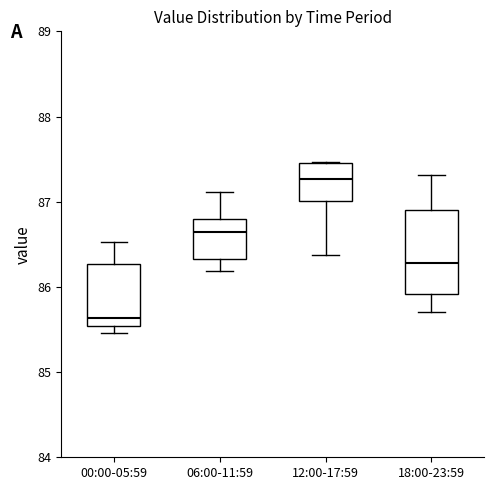

Reading left to right, read every box against the y-axis: the position of its median line, the range the box covers, and the ends of its whiskers. The values are not printed on the chart, so give them approximately, as read against the axis.

00:00-05:59: median 85.6, box 85.5 to 86.3, whiskers 85.5 (just below the box's lower edge) to 86.5
06:00-11:59: median 86.6, box 86.3 to 86.8, whiskers 86.2 to 87.1
12:00-17:59: median 87.3, box 87.0 to 87.5, whiskers 86.4 to 87.5
18:00-23:59: median 86.3, box 85.9 to 86.9, whiskers 85.7 to 87.3